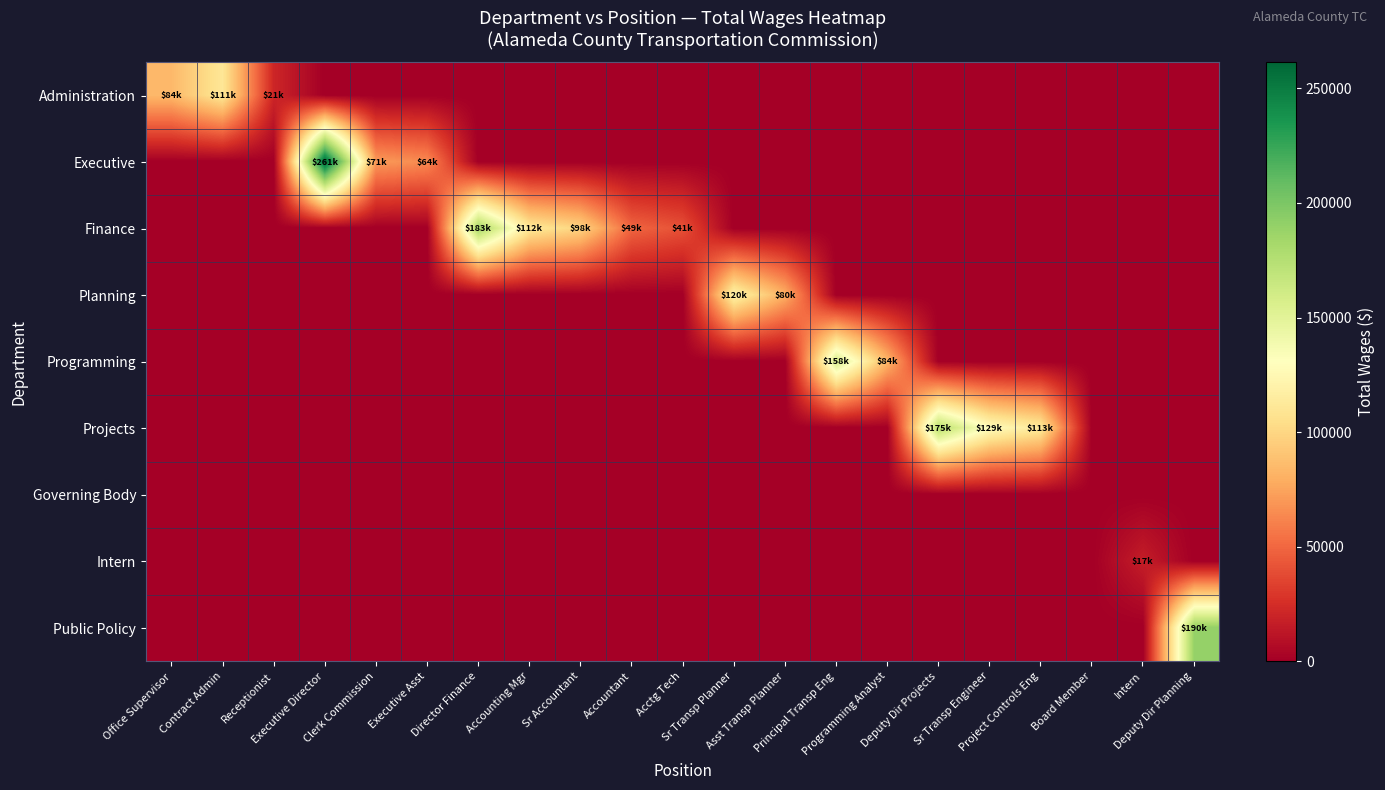

How many series are shown in this chart?

9